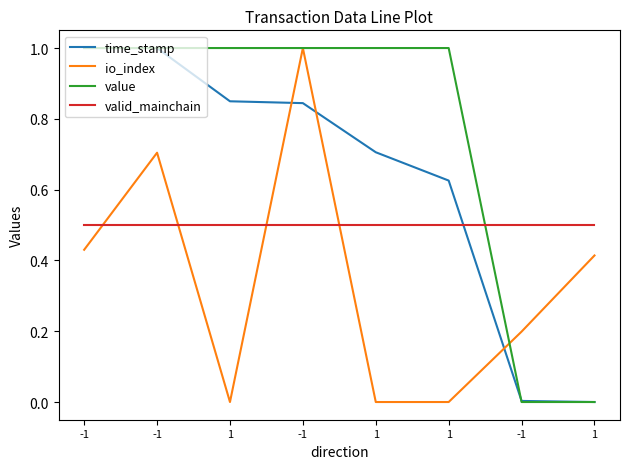

What is the maximum value shown in the chart?

1.0